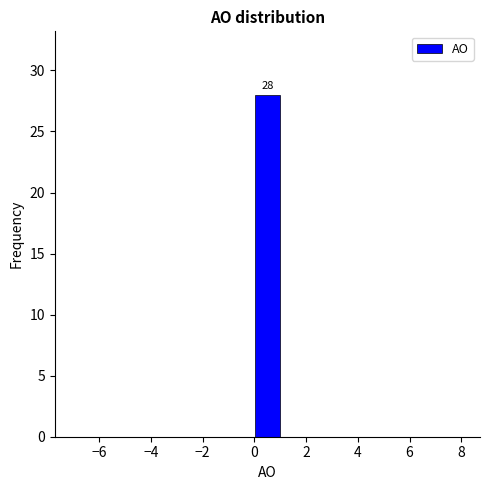

Which range on the x-axis has the tallest bar?

0 to 1